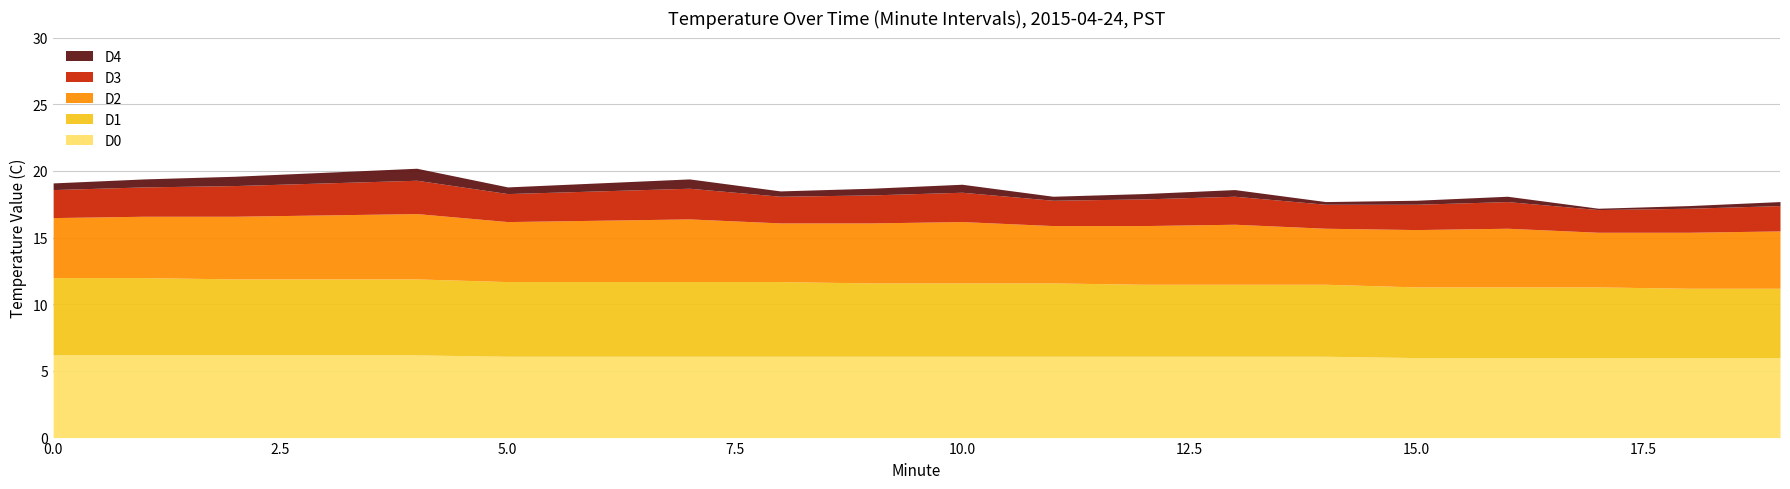

Count the D3 values in the range 1 to 2.

9